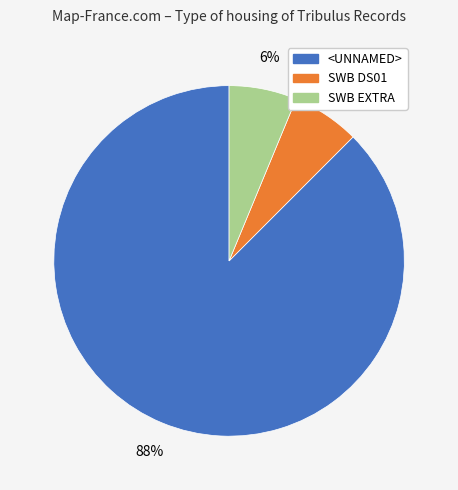

To the nearest percent, what is the average slice percentage?

33%